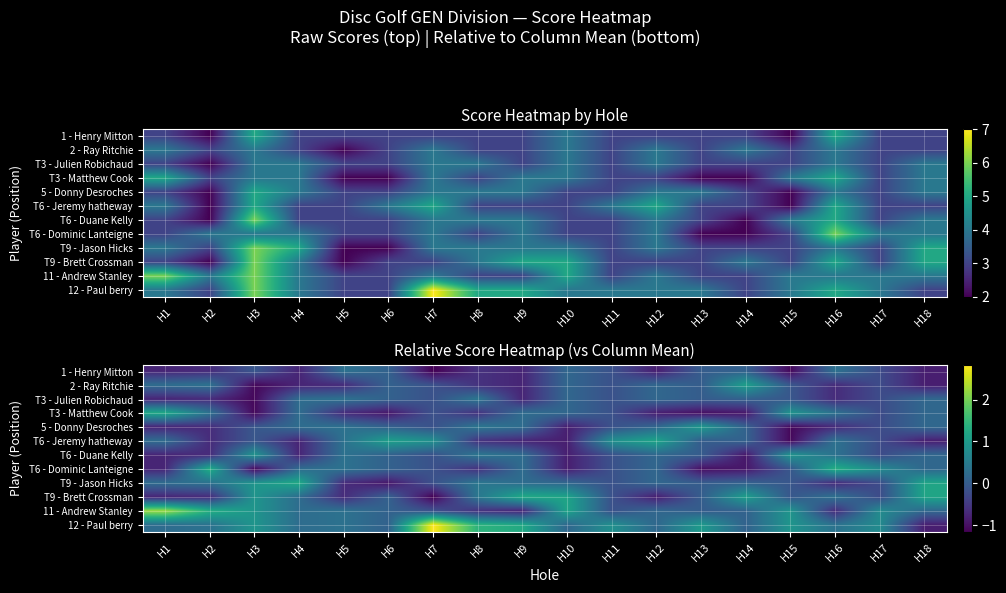

What is the difference between the maximum and minimum values in the 12 - Paul berry series?

3.7